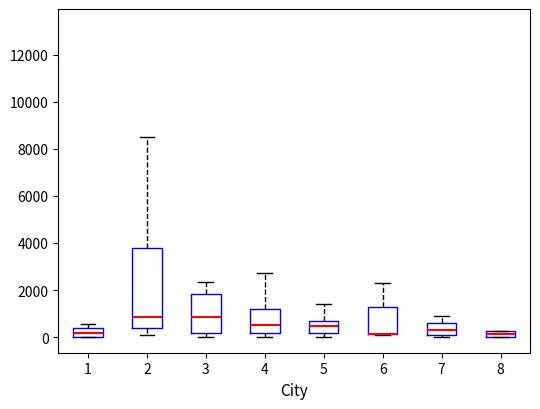

Where does the median line of the box at x = 2 sit on the y-axis? The values are not printed on the chart, so give them approximately, as read against the axis.

800